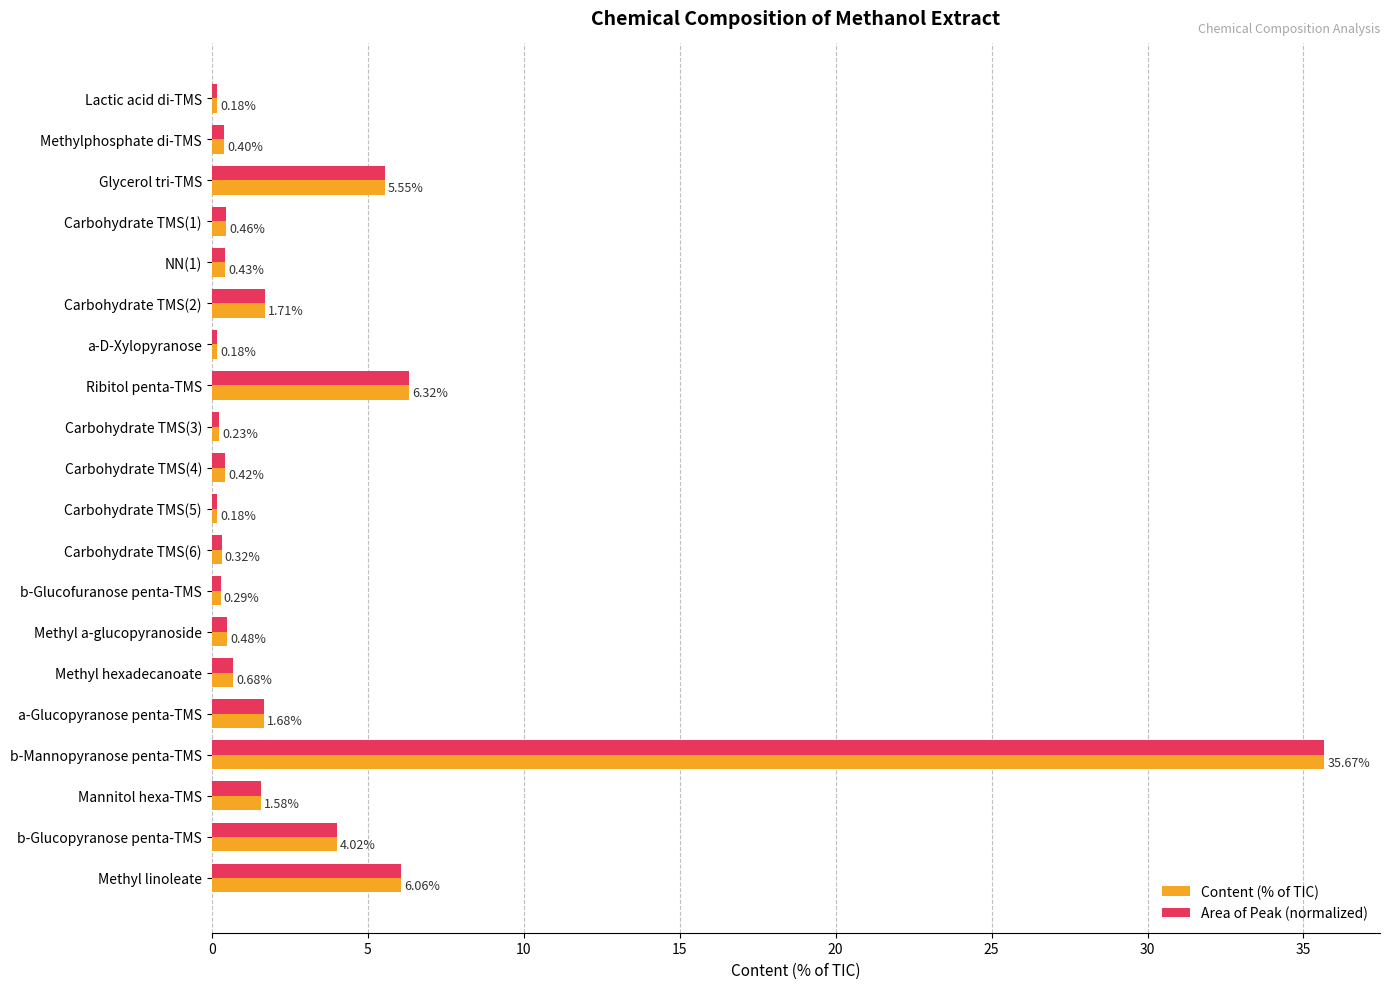

Is the value of Content (% of TIC) at Carbohydrate TMS(3) greater than the value of Area of Peak (normalized) at Mannitol hexa-TMS?

No